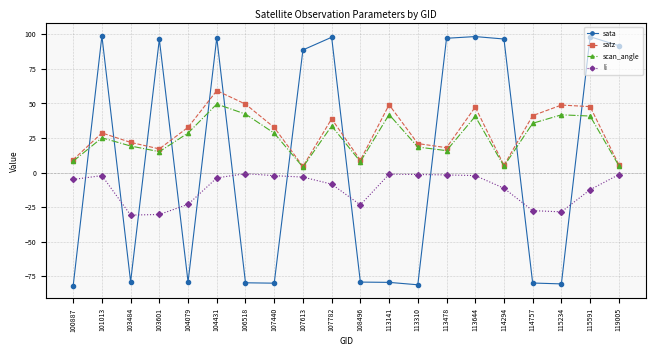

Is the value of scan_angle at 107440 greater than the value of sata at 104079?

Yes